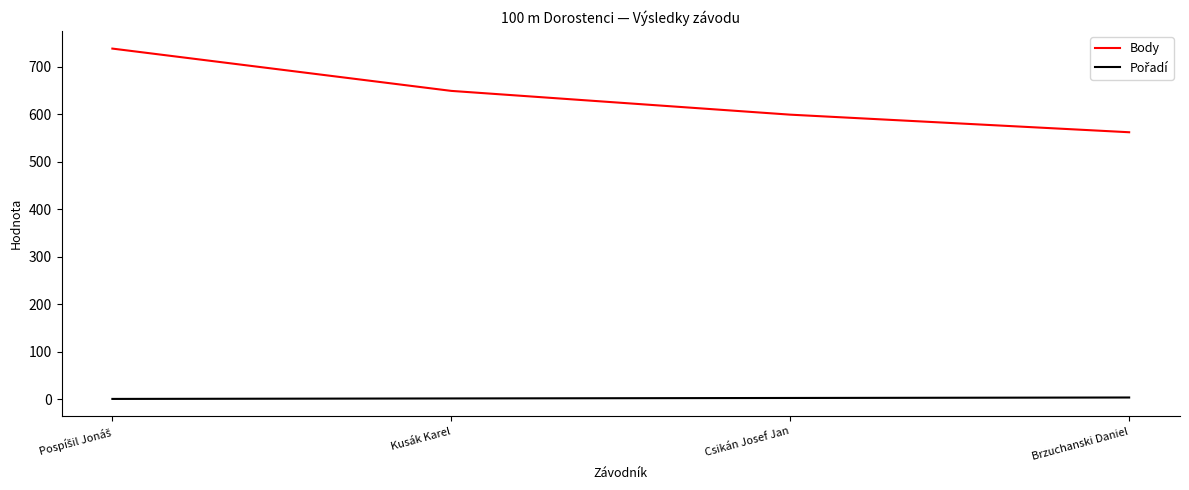

Which series has the largest range (max minus min)?

Body